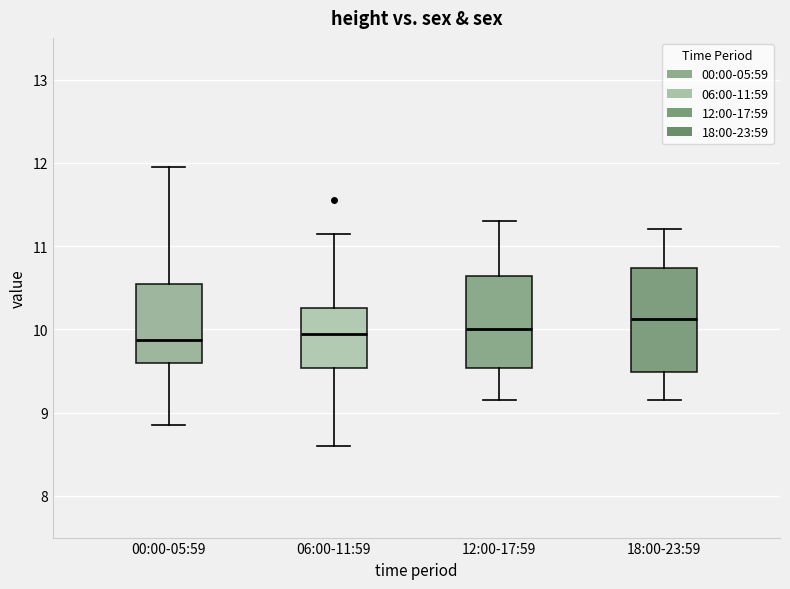

Reading left to right, read every box against the y-axis: the position of its median line, the range the box covers, and the ends of its whiskers. The values are not printed on the chart, so give them approximately, as read against the axis.

00:00-05:59: median 9.9, box 9.6 to 10.5, whiskers 8.9 to 12.0
06:00-11:59: median 10.0, box 9.5 to 10.3, whiskers 8.6 to 11.2
12:00-17:59: median 10.0, box 9.5 to 10.6, whiskers 9.2 to 11.3
18:00-23:59: median 10.1, box 9.5 to 10.7, whiskers 9.2 to 11.2